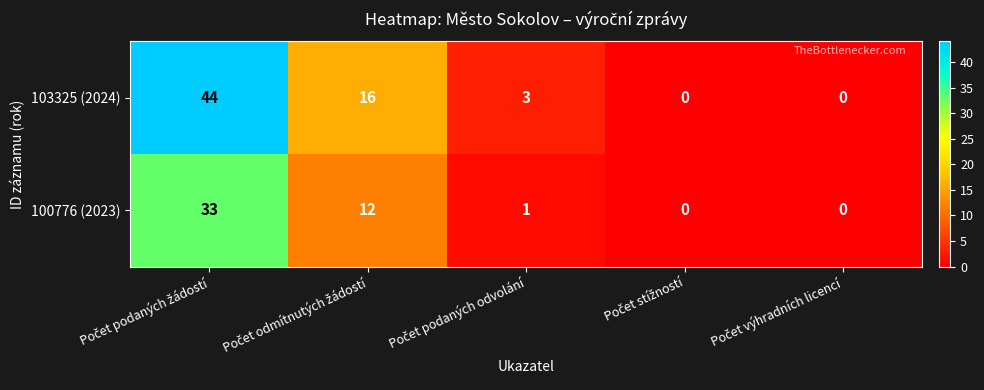

What is the difference between the second highest and minimum values in the 103325 (2024) series?

16